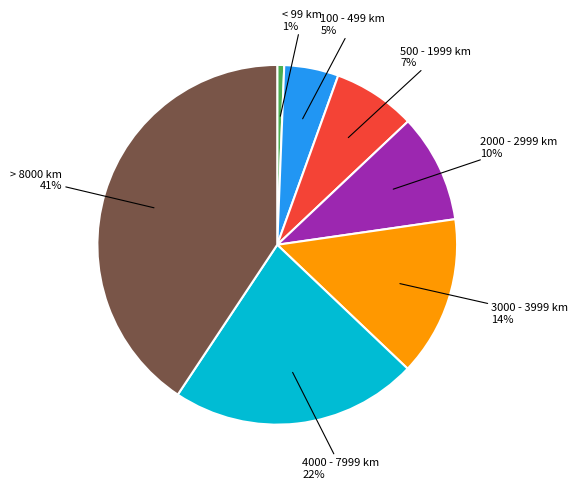

True or false: 100 - 499 km accounts for 10% of the total.

False